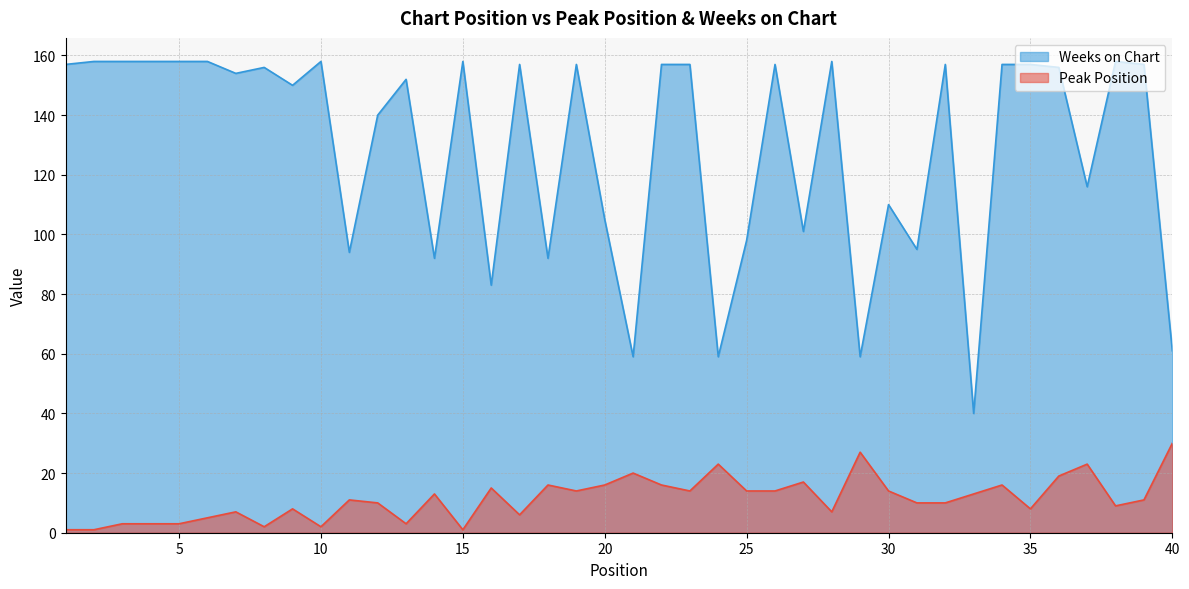

Is the value of Peak Position at 39 greater than the value of Weeks on Chart at 7?

No